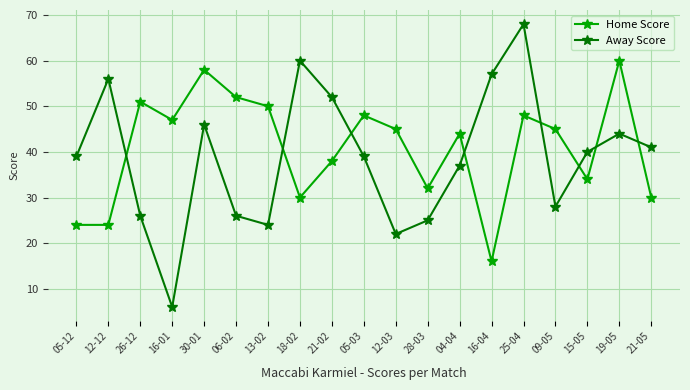

Which category has the lowest value in the Home Score series?

16-04